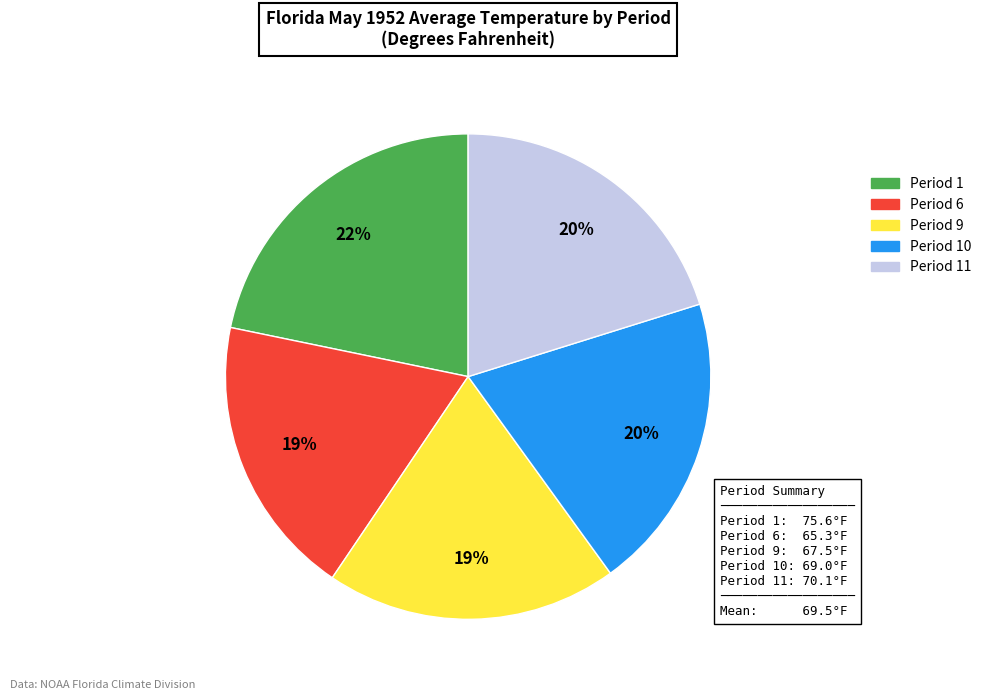

To the nearest percent, what is the average slice percentage?

20%